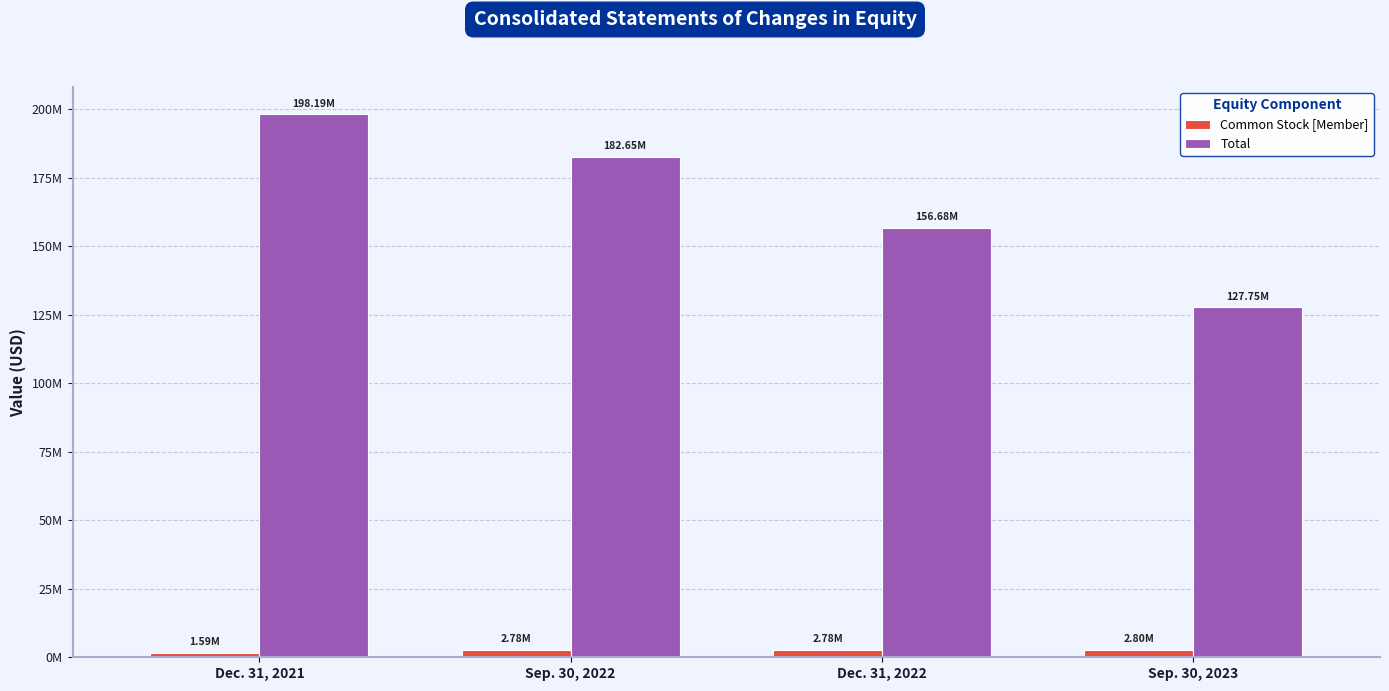

What is the label of the 4th bar from the left?

Sep. 30, 2023